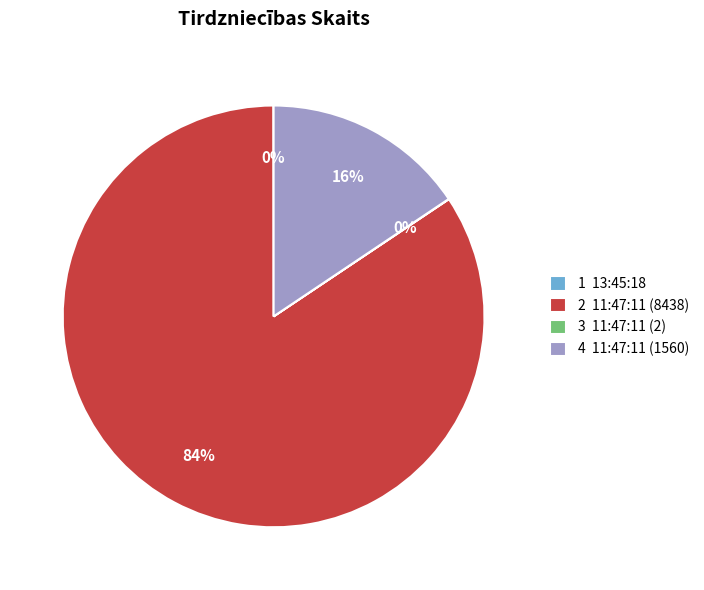

True or false: 2 11:47:11 (8438) accounts for 77% of the total.

False